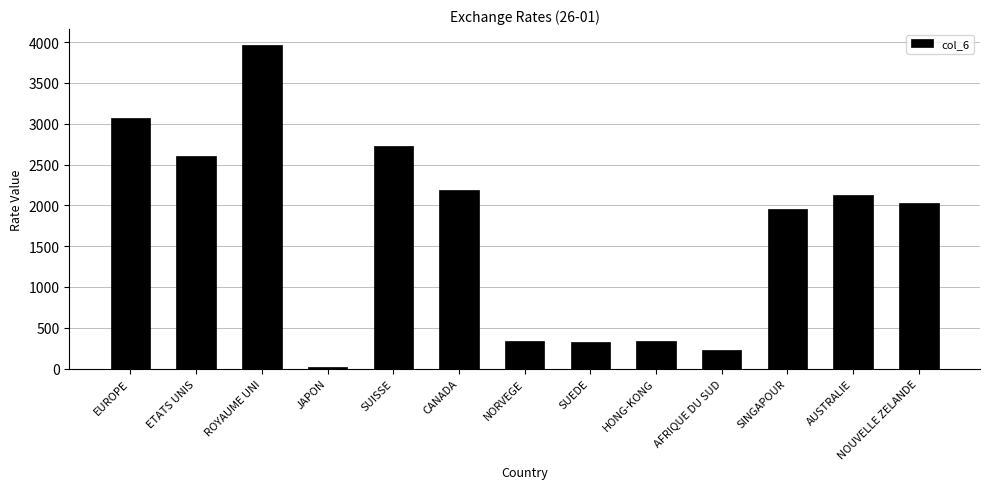

How many categories are shown in the chart?

13